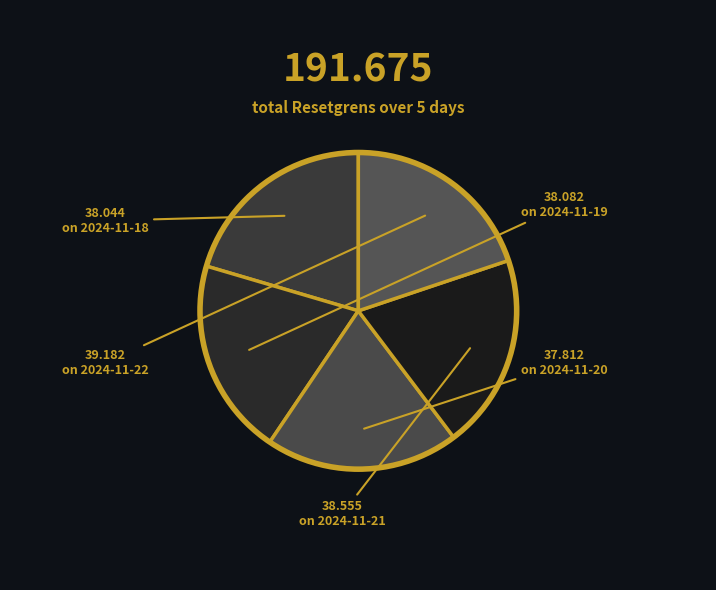

Count the number of slices in the pie.

5